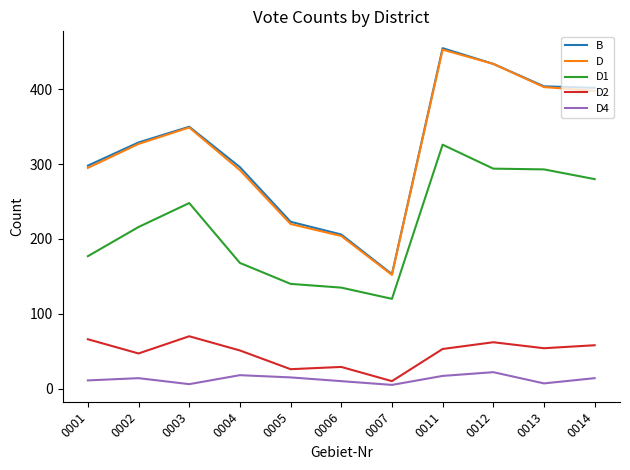

In D2, how many points are lower than both neighbors (excluding endpoints)?

4